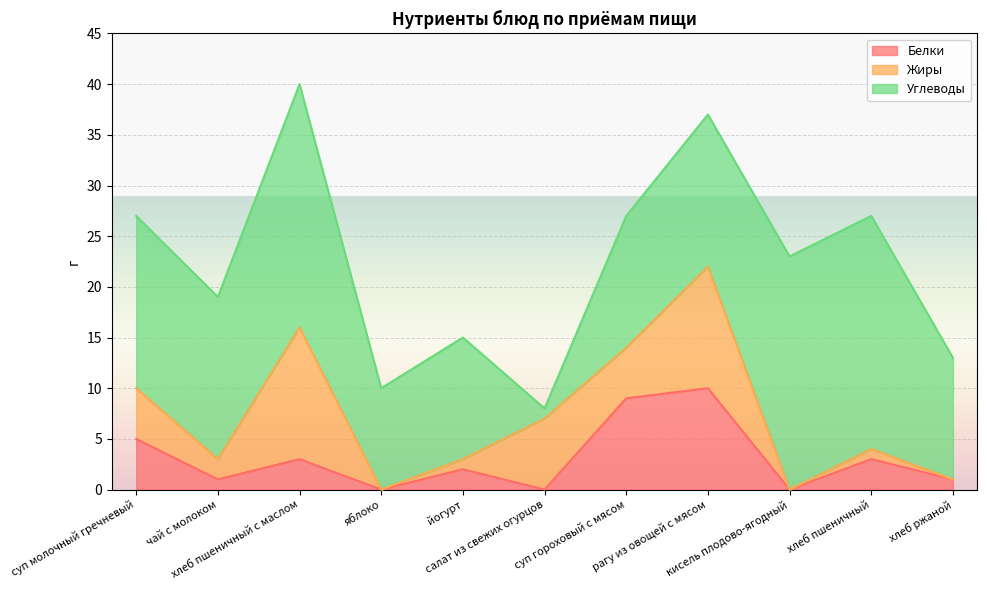

Is the value of Белки at хлеб пшеничный greater than the value of Жиры at суп гороховый с мясом?

No